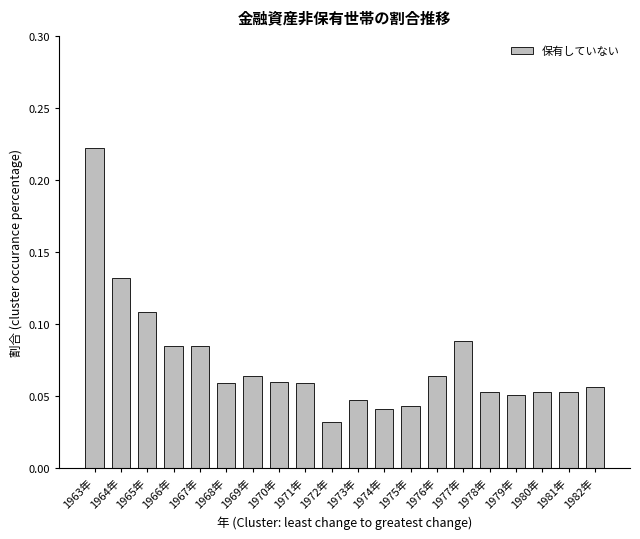

What is the sum of all values?

1.5